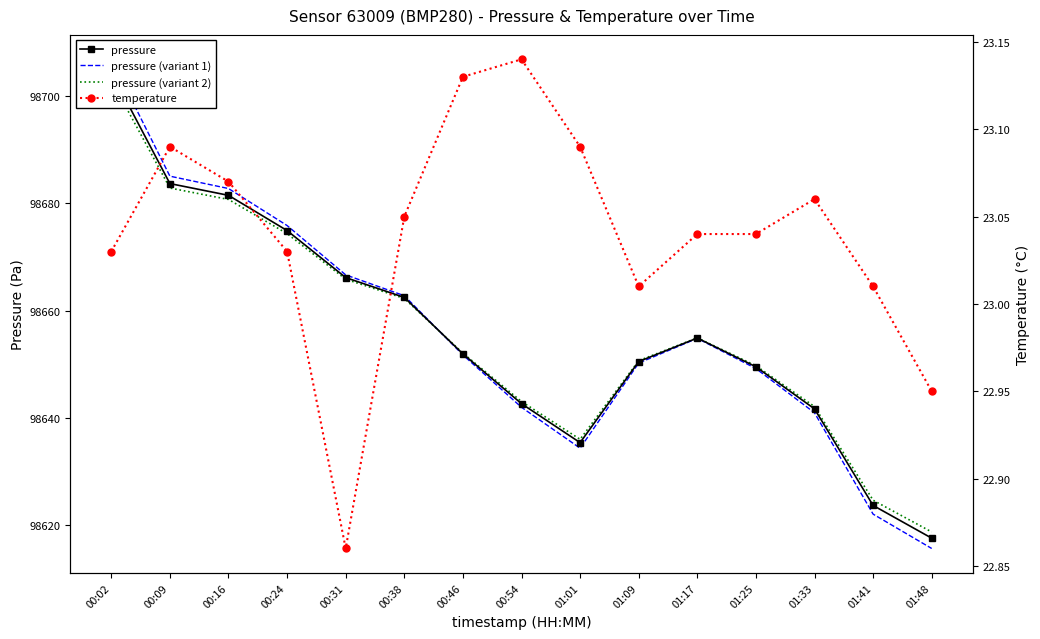

Rank the series by their maximum value, from lowest to highest.

temperature, pressure (variant 2), pressure, pressure (variant 1)